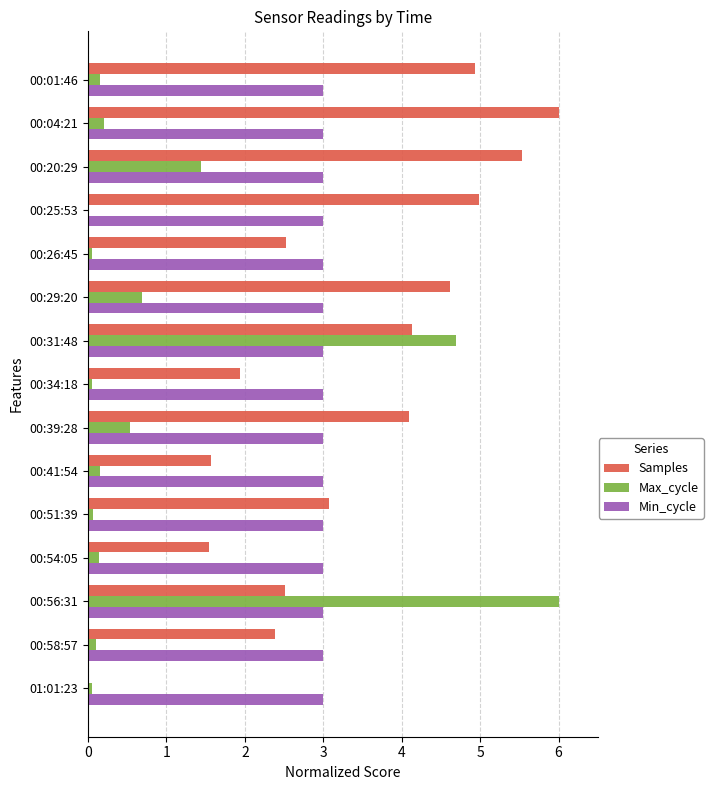

The value of Samples at 00:25:53 is 6.9. True or false?

False